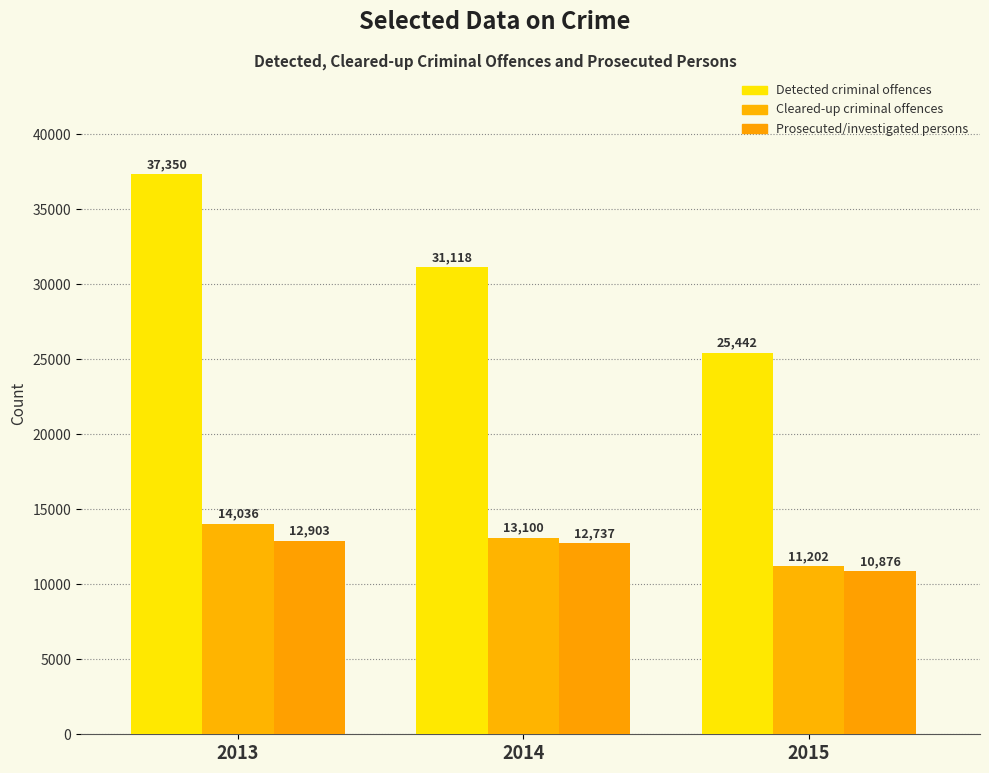

How many bars are there in total?

9